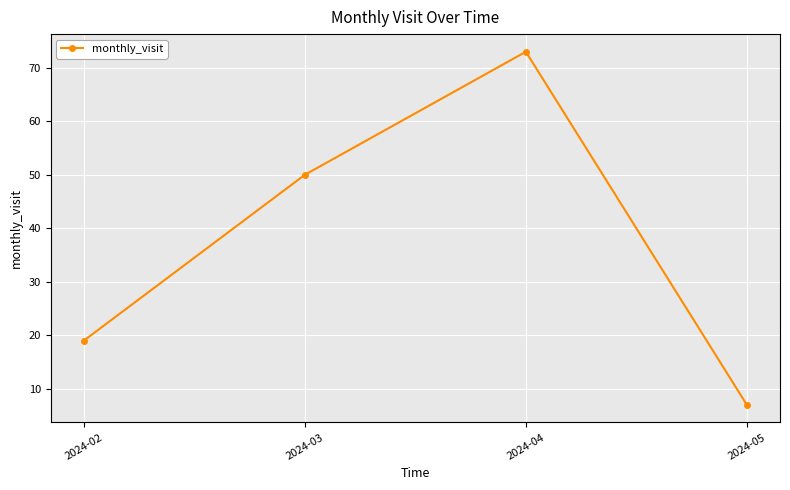

What is the value of the 4th point from the left?

7